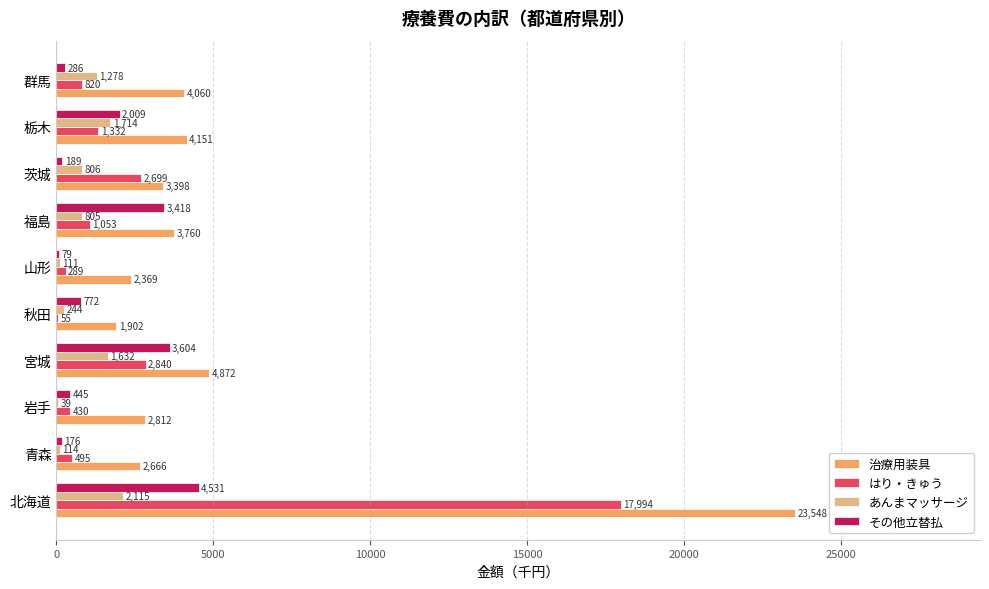

The value of はり・きゅう at 青森 is 495.3. True or false?

True